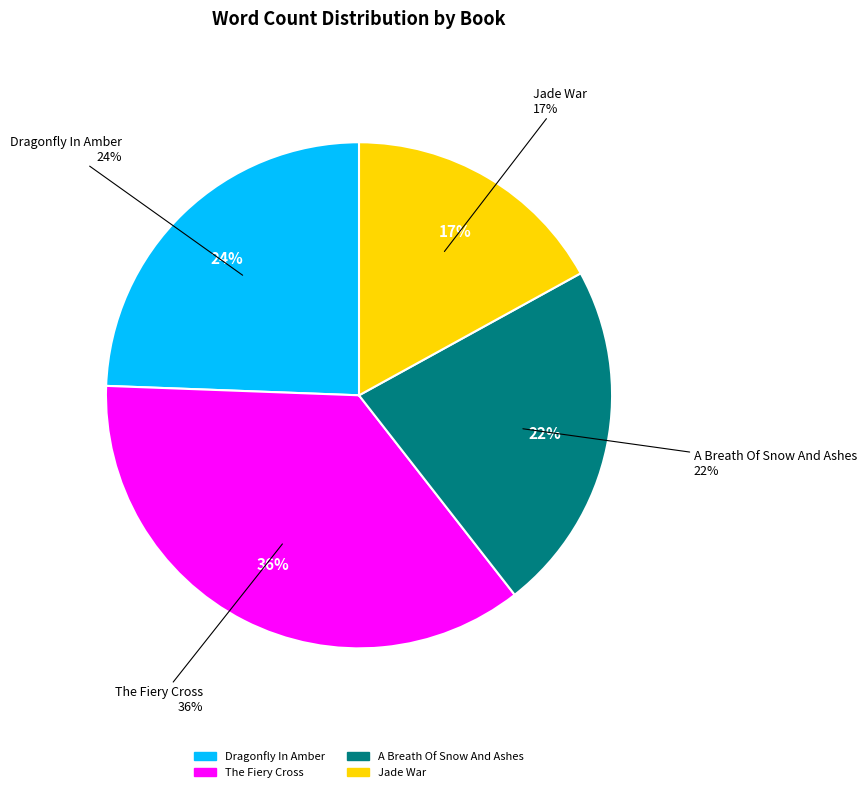

Do Dragonfly In Amber and A Breath Of Snow And Ashes together represent more than half of the pie?

No